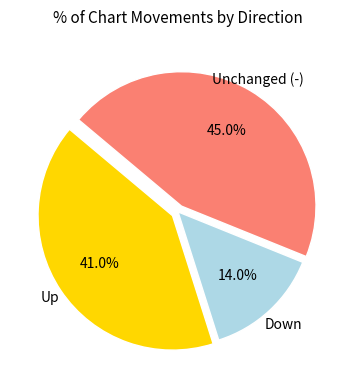

Is there a majority slice in this chart?

No